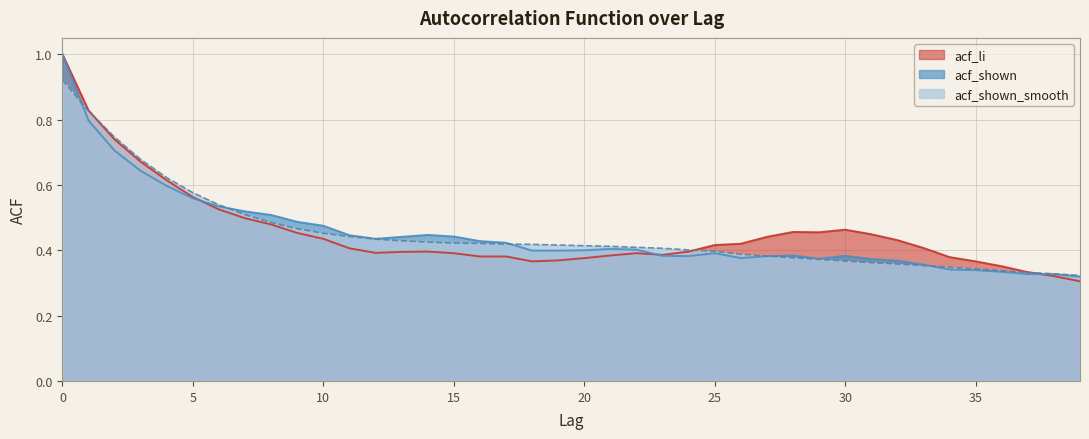

Where do acf_li and acf_shown_smooth first cross each other?

1 and 2